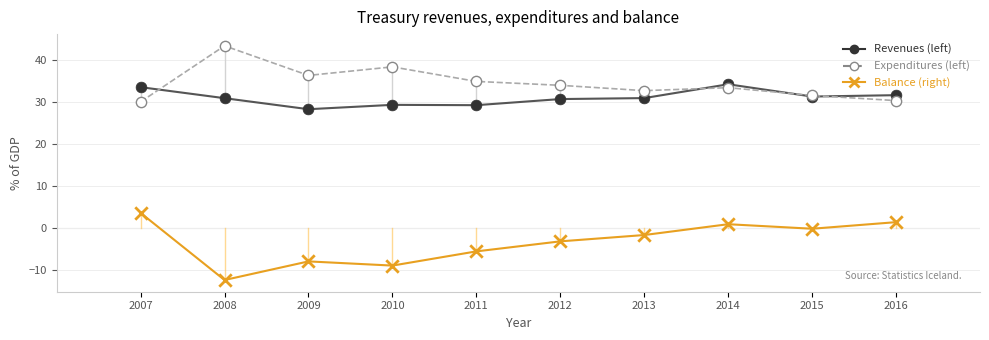

Which series contains the lowest Y value?

Balance (right)